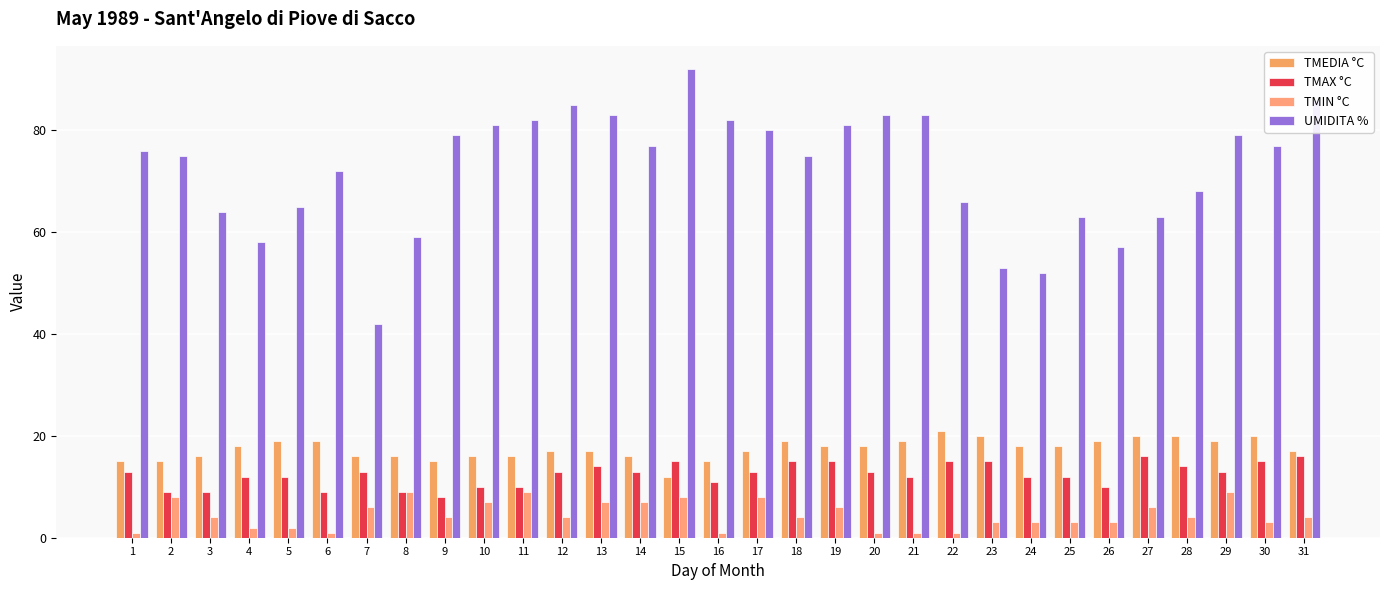

How many series are shown in this chart?

4